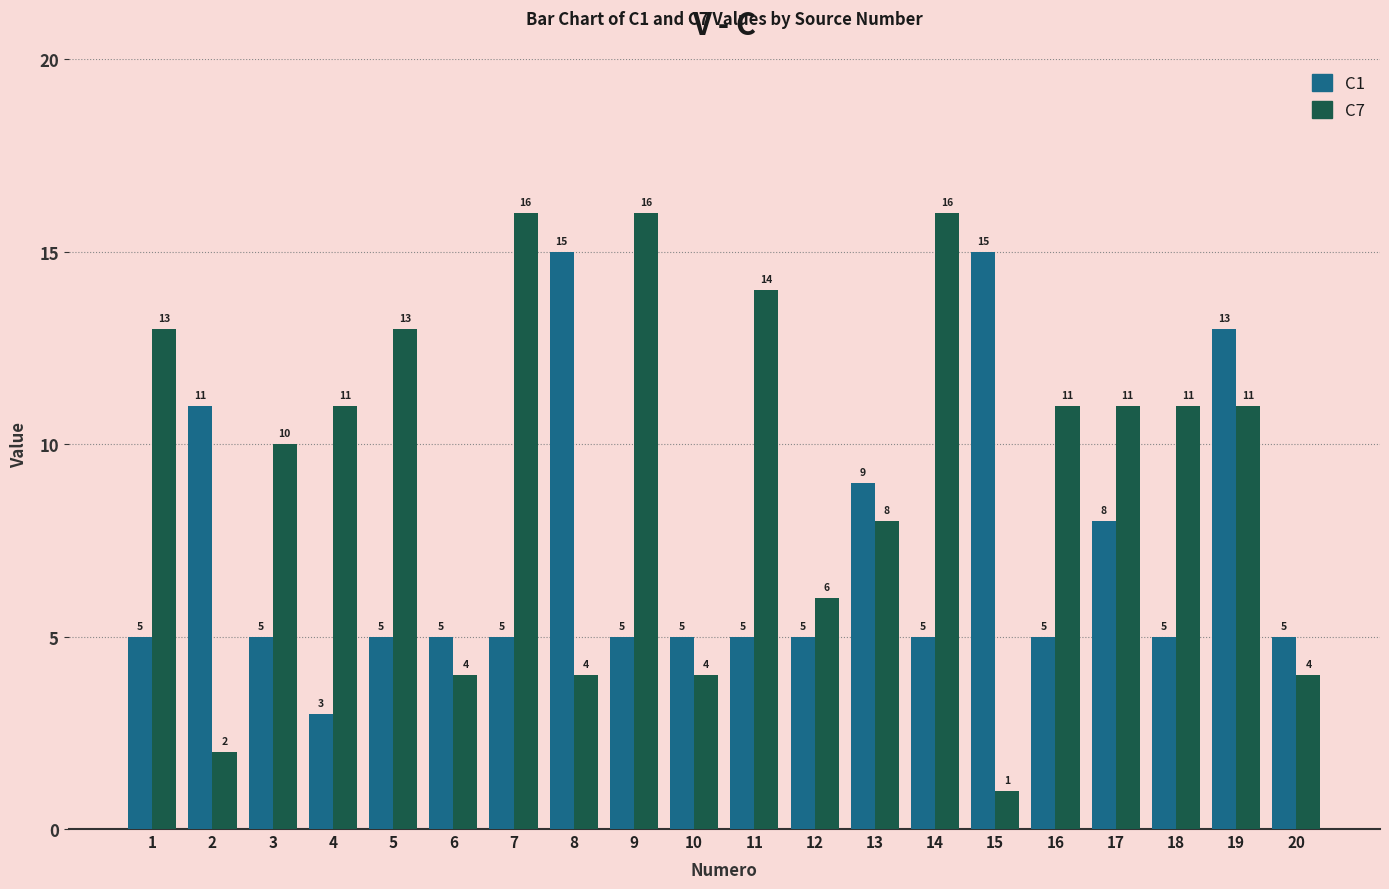

How many bars are there in total?

40